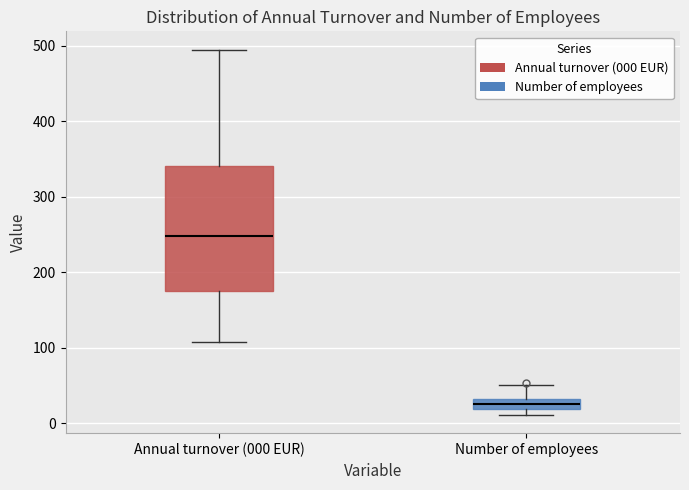

Comparing the boxes themselves (not the whiskers), which one is the tallest?

Annual turnover (000 EUR)